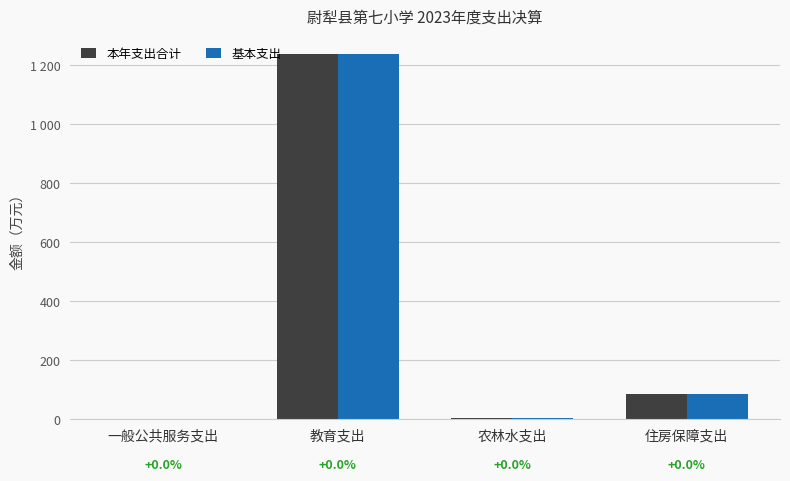

What are all the series names shown in the legend?

本年支出合计, 基本支出